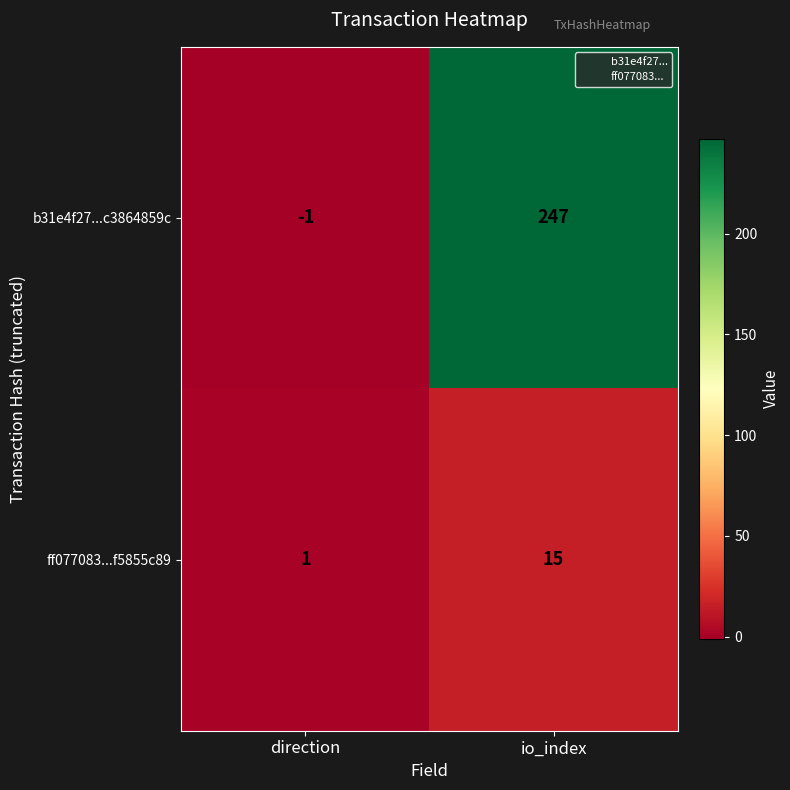

What is the sum of the ff077083...f5855c89 values at io_index and direction?

16